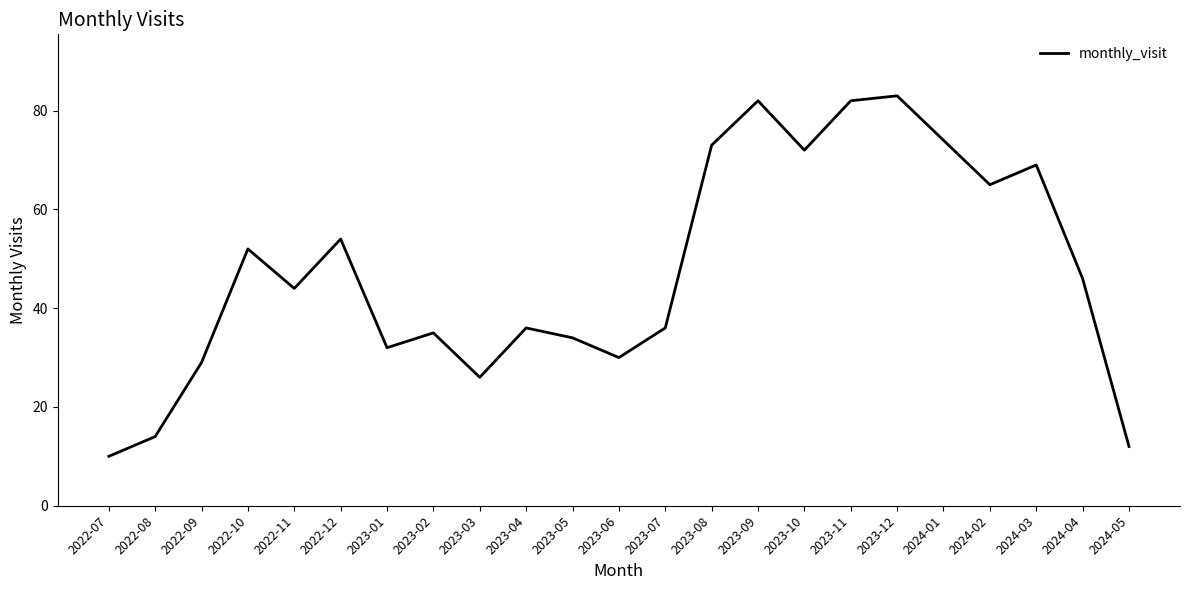

What is the approximate value at 2024-02, to the nearest 5?

65